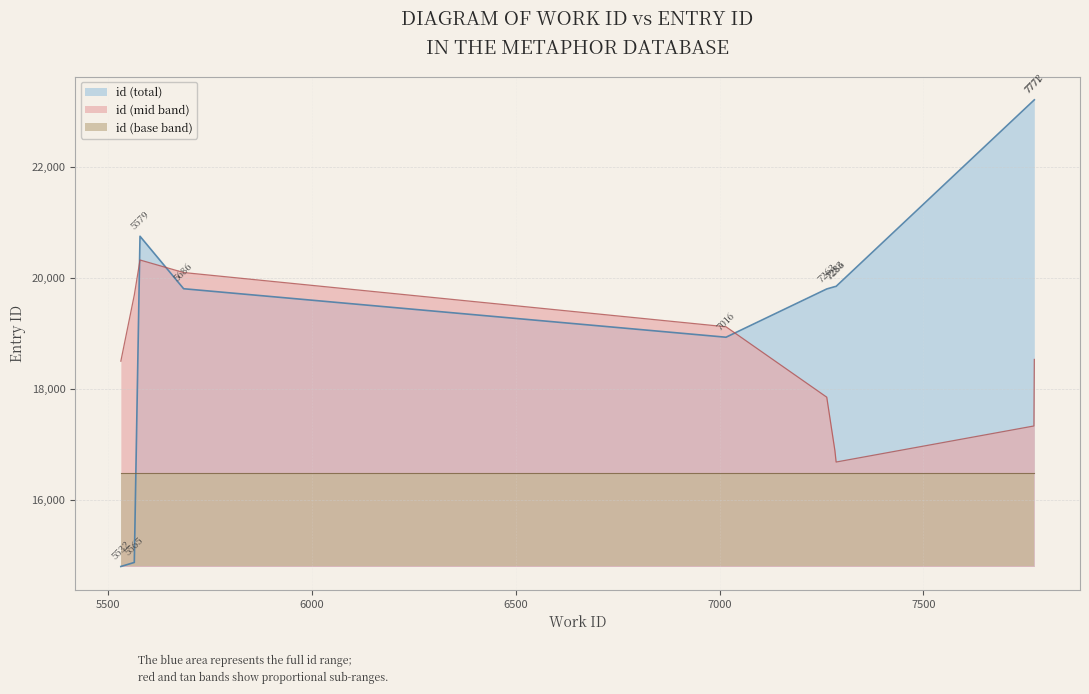

Does the chart display data point markers on the line(s)?

No